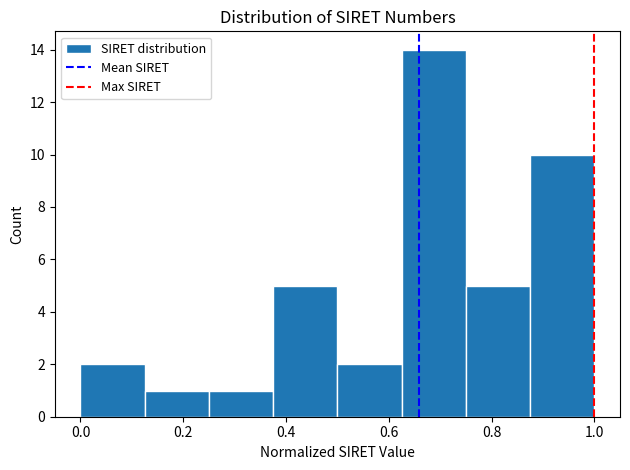

Reading left to right, list every bar in this chart as the range it spans on the x-axis followed by its height. Neither the bar edges nor the heights are printed on the chart, so give them approximately, as read against the axes.

0.000 to 0.125: 2
0.125 to 0.250: 1
0.250 to 0.375: 1
0.375 to 0.500: 5
0.500 to 0.625: 2
0.625 to 0.750: 14
0.750 to 0.875: 5
0.875 to 1.000: 10